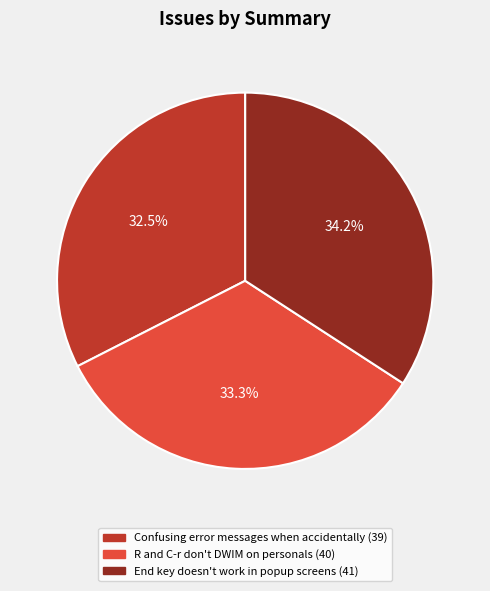

How much of the chart is everything except R and C-r don't DWIM on personals?

66.7%